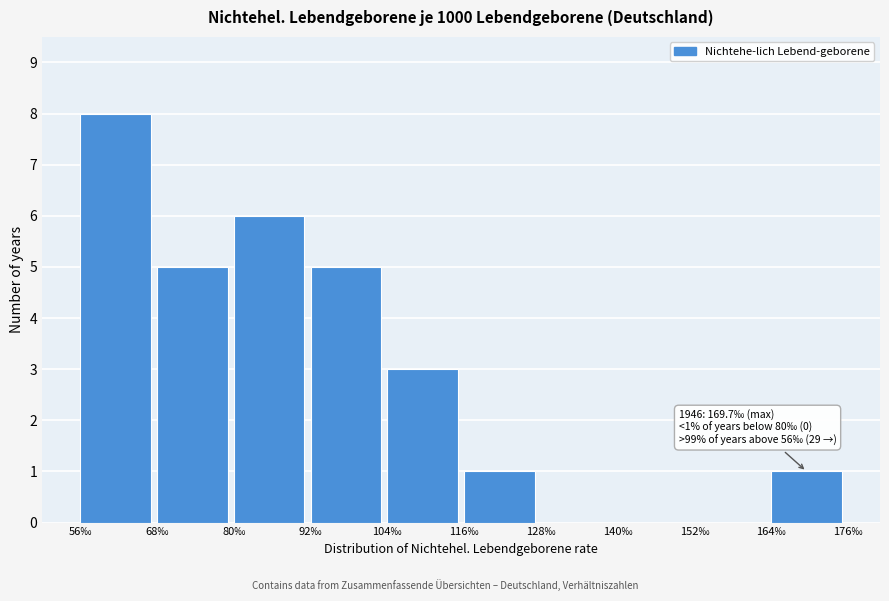

Which range on the x-axis has the tallest bar?

56 to 68